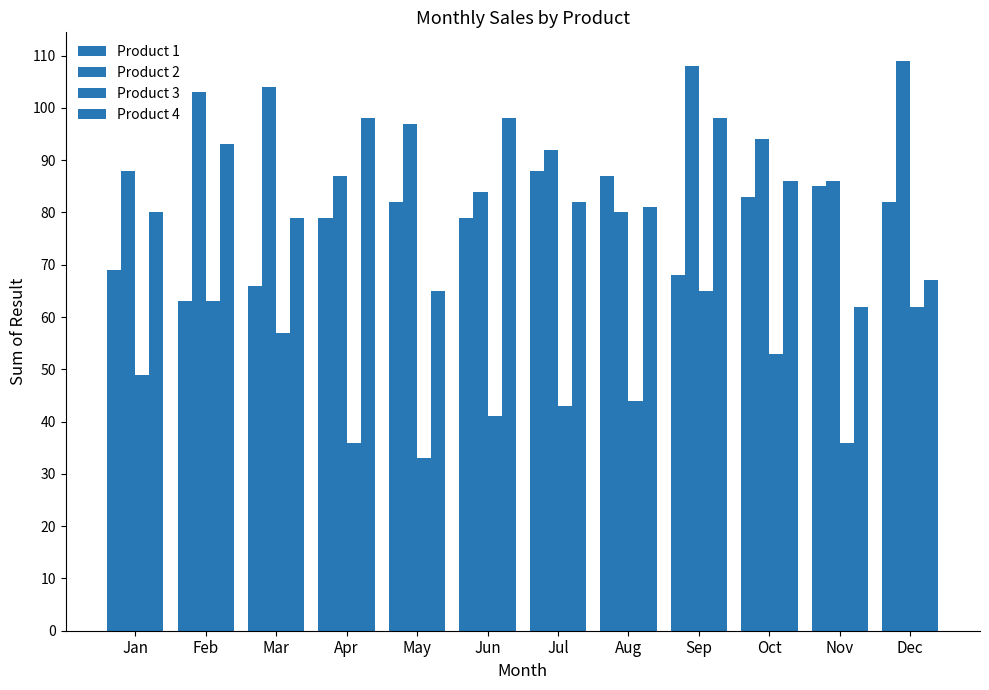

Which series has the largest range (max minus min)?

Product 4